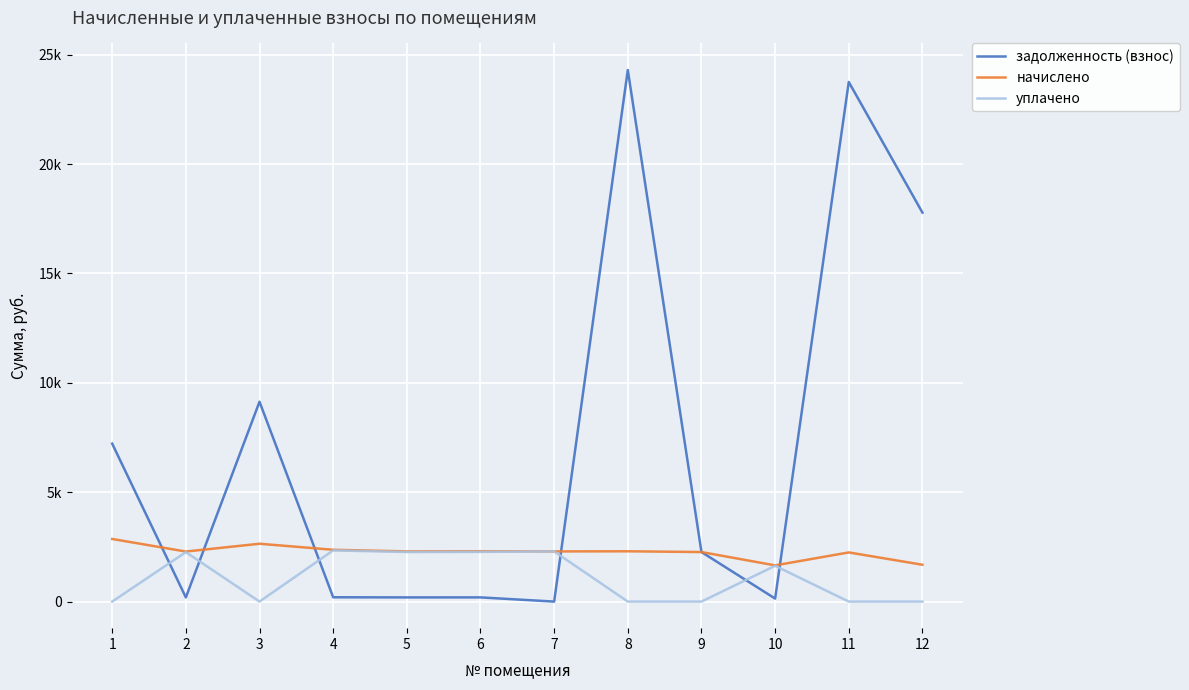

Which series has the largest total across all categories?

задолженность (взнос)